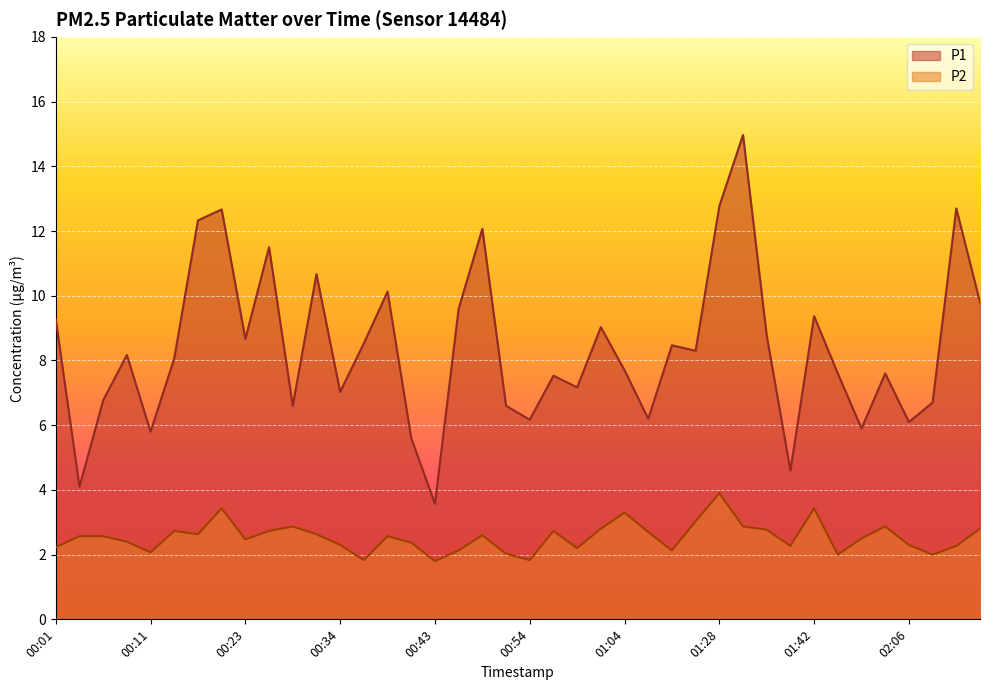

Reading right to left, extract all data points from this chart.

P1: 02:16=9.8	02:14=12.7	02:11=6.7	02:06=6.1	02:00=7.6	01:49=5.9	01:44=7.6	01:42=9.4	01:39=4.6	01:36=8.8	01:31=15.0	01:28=12.8	01:20=8.3	01:17=8.5	01:06=6.2	01:04=7.7	01:01=9.0	00:59=7.2	00:56=7.5	00:54=6.2	00:51=6.6	00:48=12.1	00:46=9.6	00:43=3.6	00:41=5.6	00:38=10.1	00:36=8.5	00:34=7.0	00:31=10.7	00:29=6.6	00:26=11.5	00:23=8.7	00:21=12.7	00:18=12.3	00:13=8.1	00:11=5.8	00:08=8.2	00:06=6.8	00:04=4.1	00:01=9.3
P2: 02:16=2.8	02:14=2.3	02:11=2.0	02:06=2.3	02:00=2.9	01:49=2.5	01:44=2.0	01:42=3.4	01:39=2.3	01:36=2.8	01:31=2.9	01:28=3.9	01:20=3.0	01:17=2.1	01:06=2.7	01:04=3.3	01:01=2.8	00:59=2.2	00:56=2.7	00:54=1.8	00:51=2.0	00:48=2.6	00:46=2.1	00:43=1.8	00:41=2.4	00:38=2.6	00:36=1.8	00:34=2.3	00:31=2.6	00:29=2.9	00:26=2.7	00:23=2.5	00:21=3.4	00:18=2.6	00:13=2.7	00:11=2.1	00:08=2.4	00:06=2.6	00:04=2.6	00:01=2.2